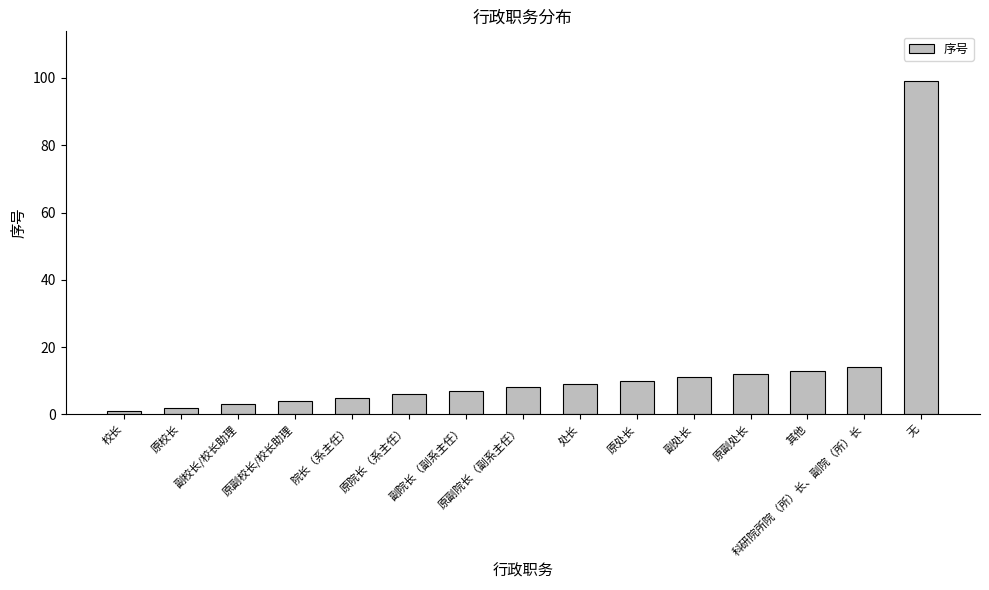

Where is the data nearest to the value 50?

科研院所院（所）长、副院（所）长